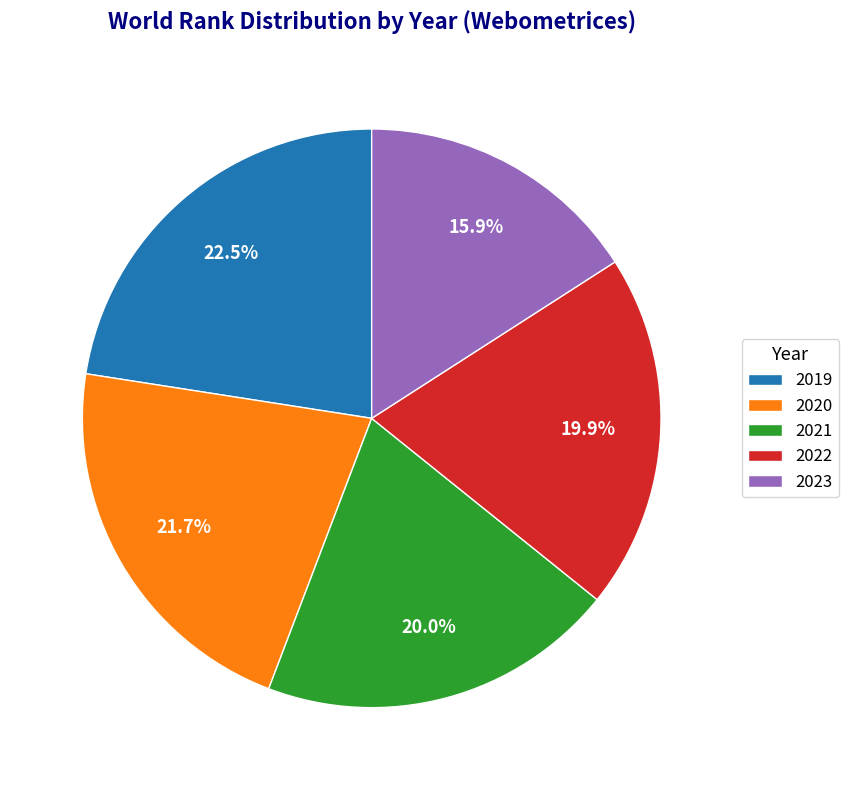

Is there a majority slice in this chart?

No